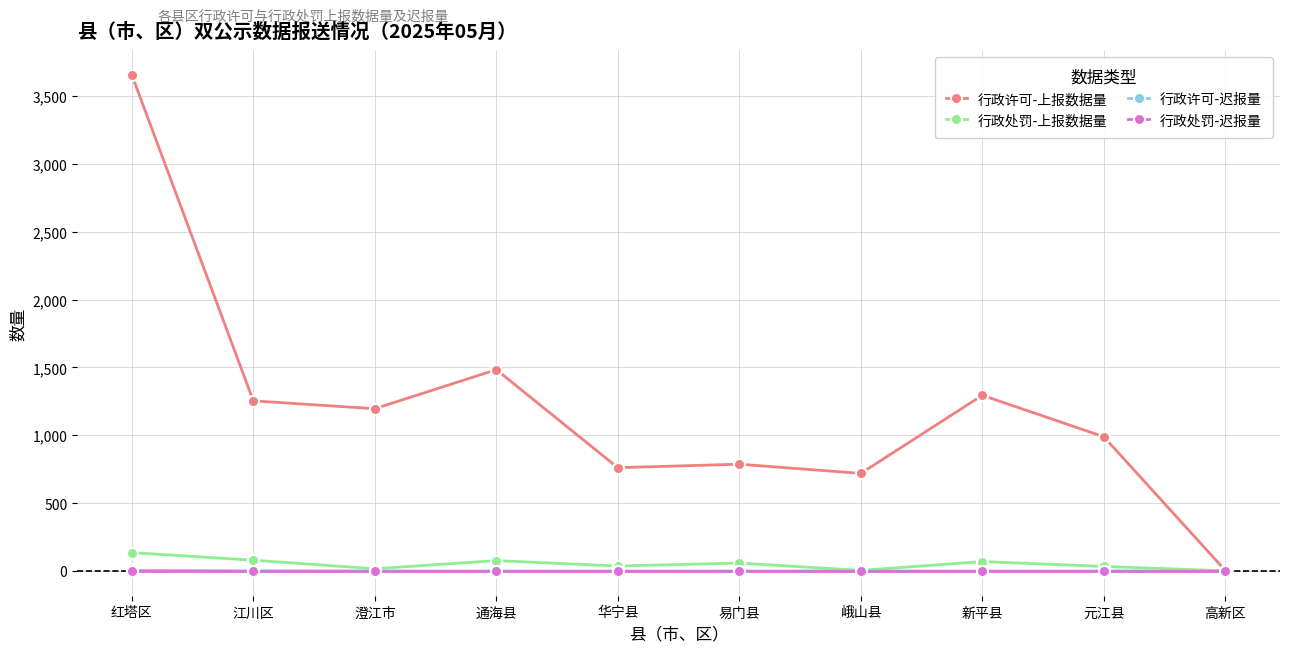

True or false: 行政许可-上报数据量 has a value of 567 at 江川区.

False